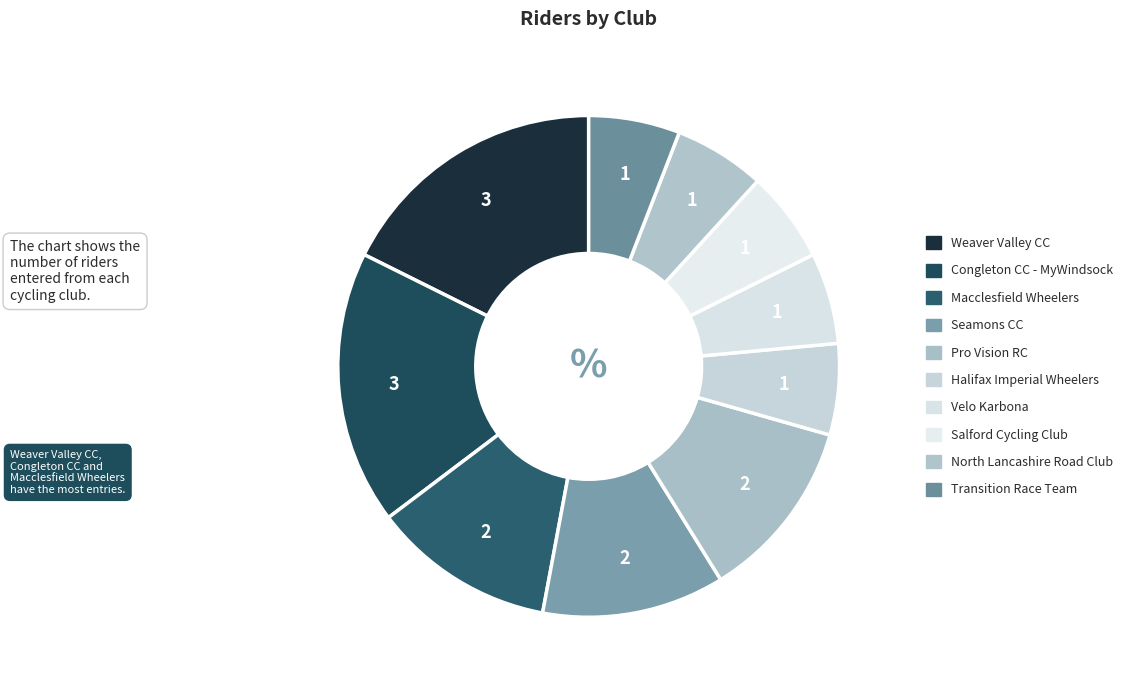

To the nearest percent, what is the average slice percentage?

10%